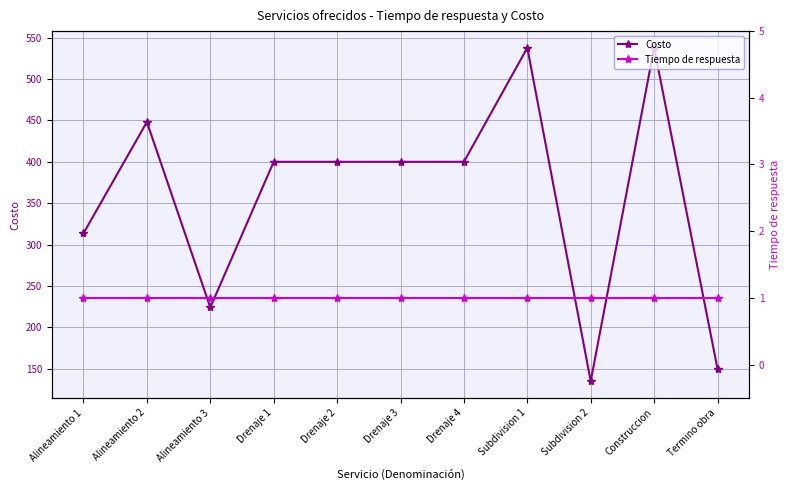

What is the label of the 9th point from the right?

Alineamiento 3